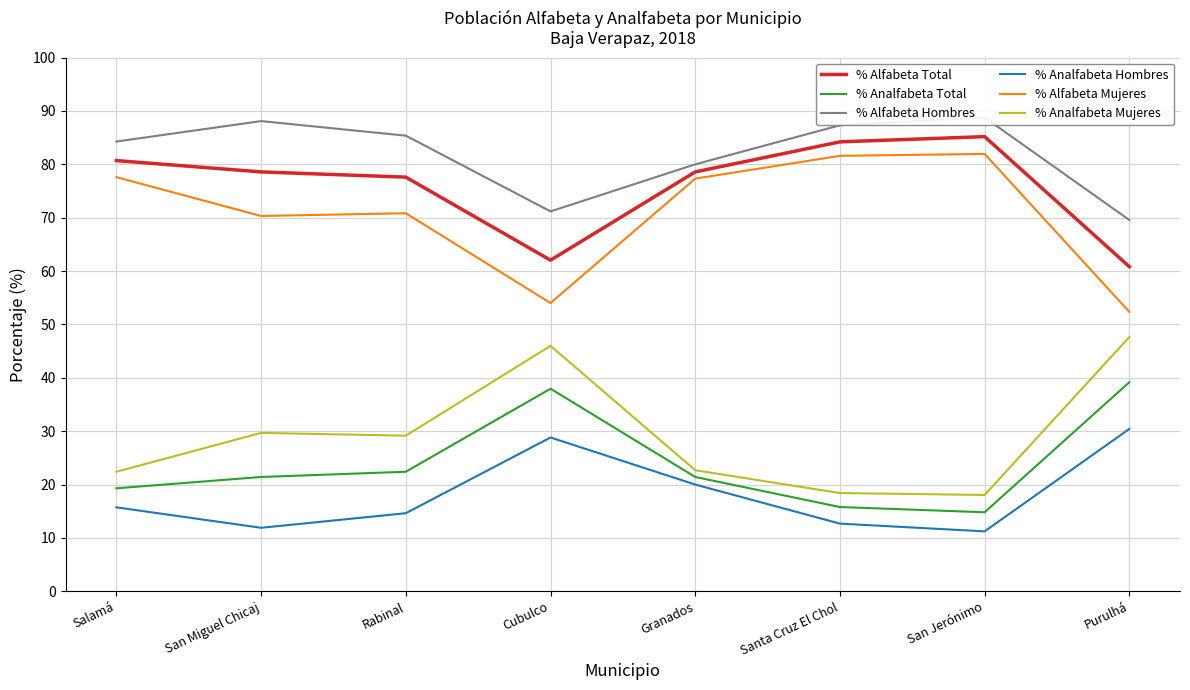

What is the maximum value for % Alfabeta Mujeres?

82.0